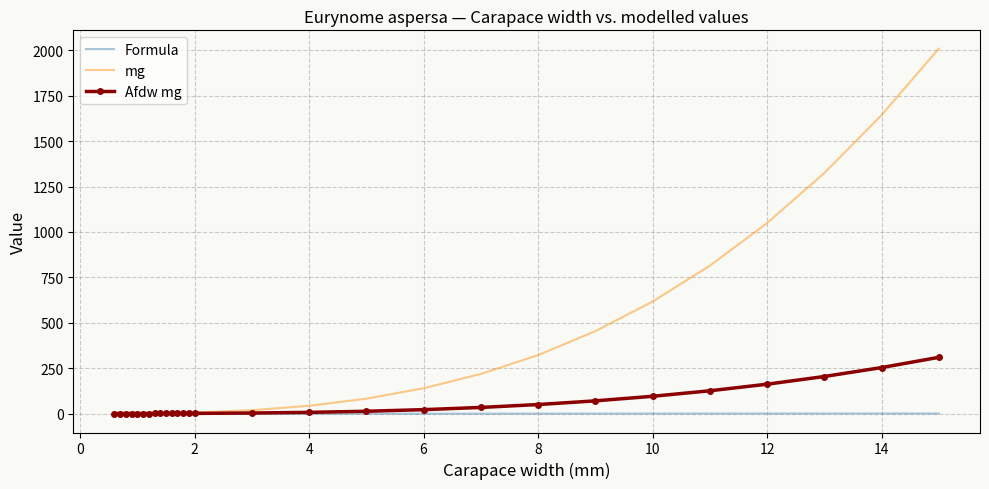

What is the smallest value displayed?

-3.8